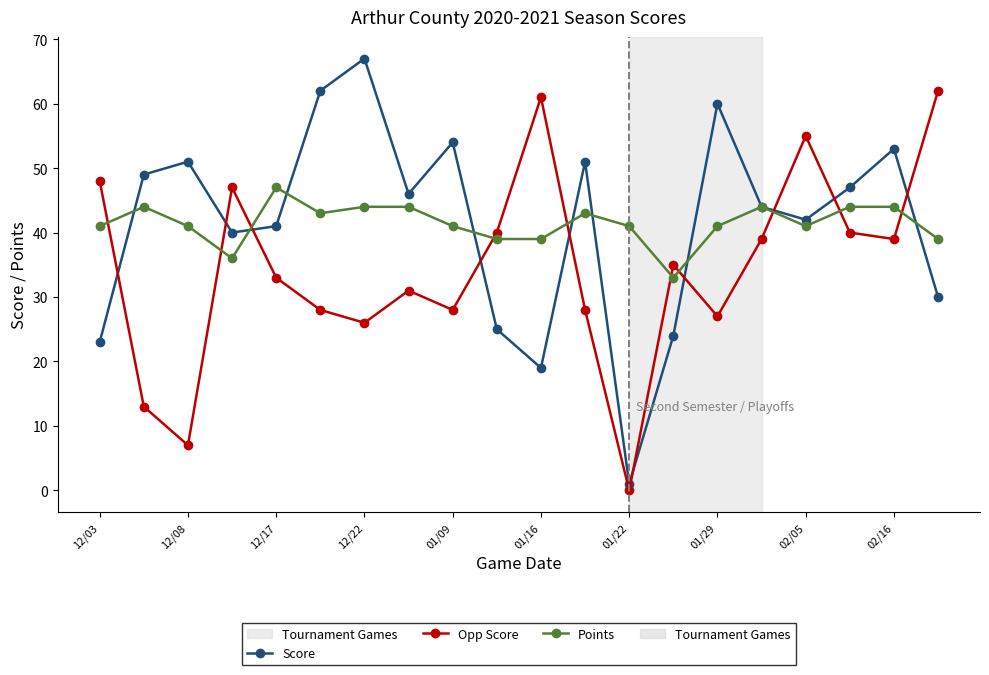

What is the difference between the maximum and minimum values in the Score series?

66